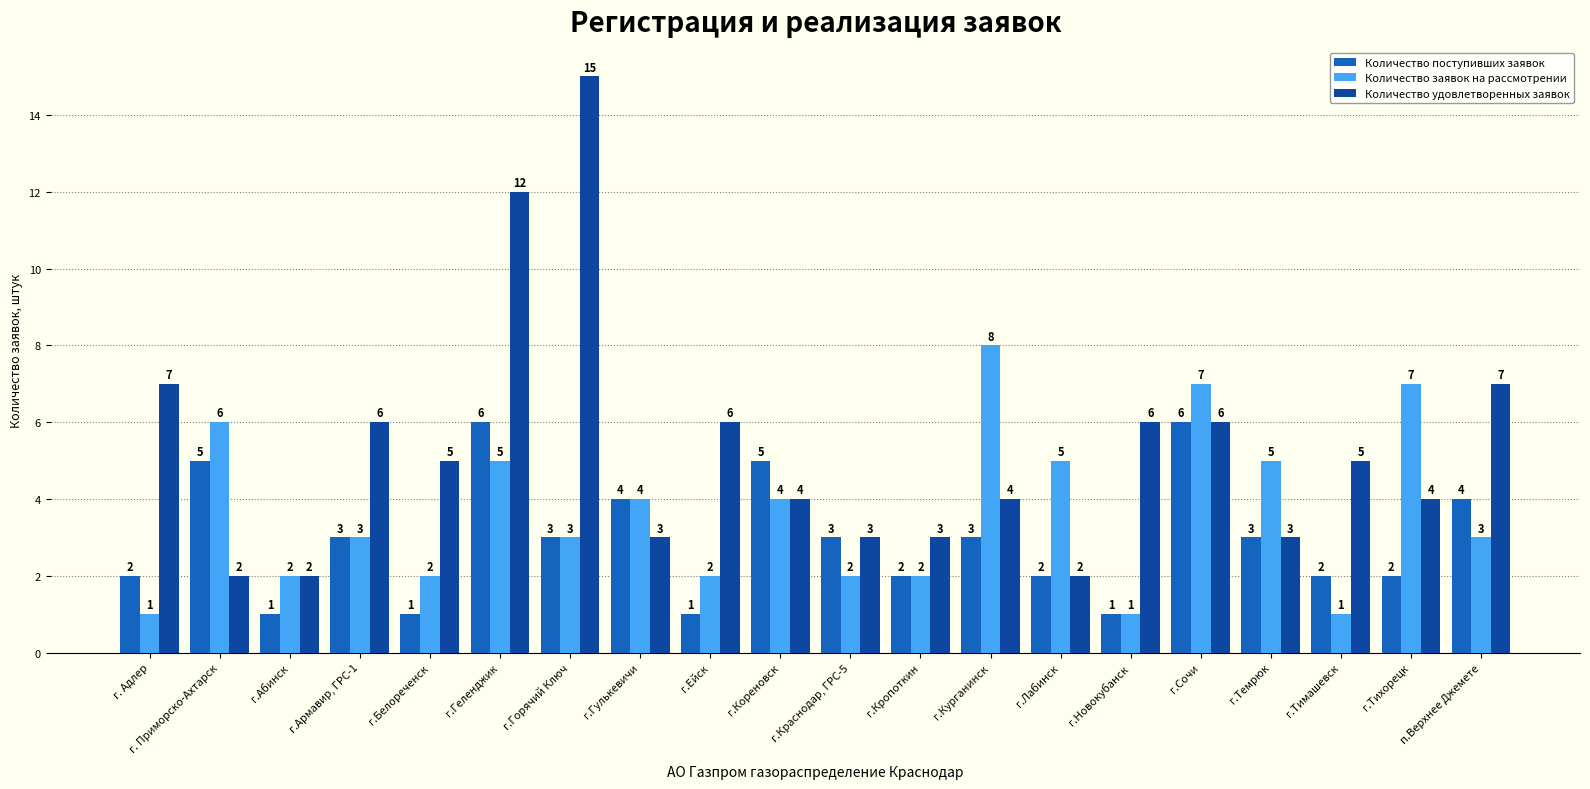

Is the value of Количество удовлетворенных заявок at г.Тимашевск greater than the value of Количество заявок на рассмотрении at г.Белореченск?

Yes